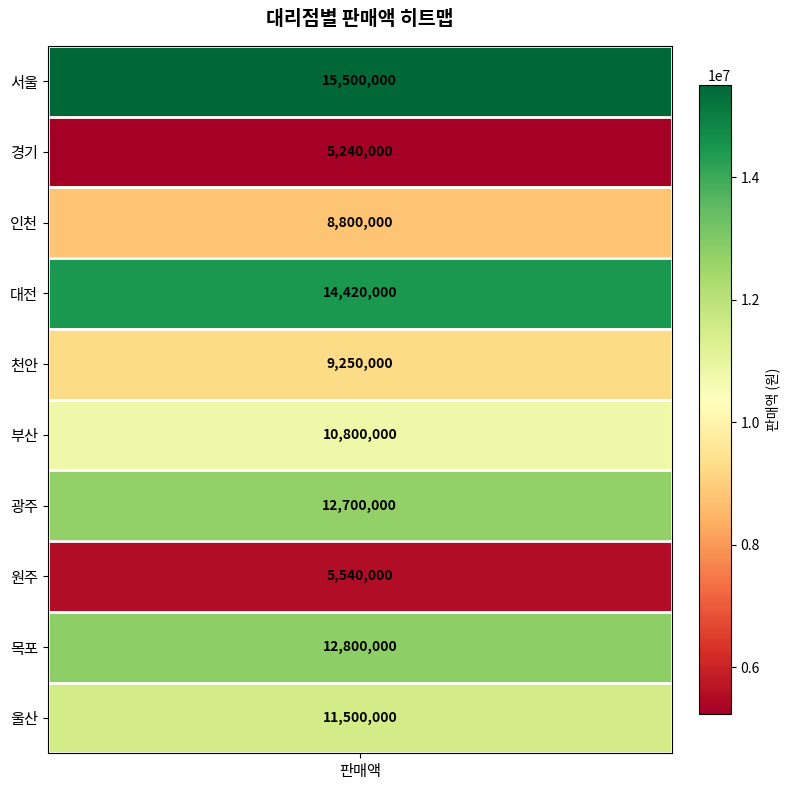

Reading right to left, list all the values displayed in this chart.

11500000	12800000	5540000	12700000	10800000	9250000	14420000	8800000	5240000	15500000